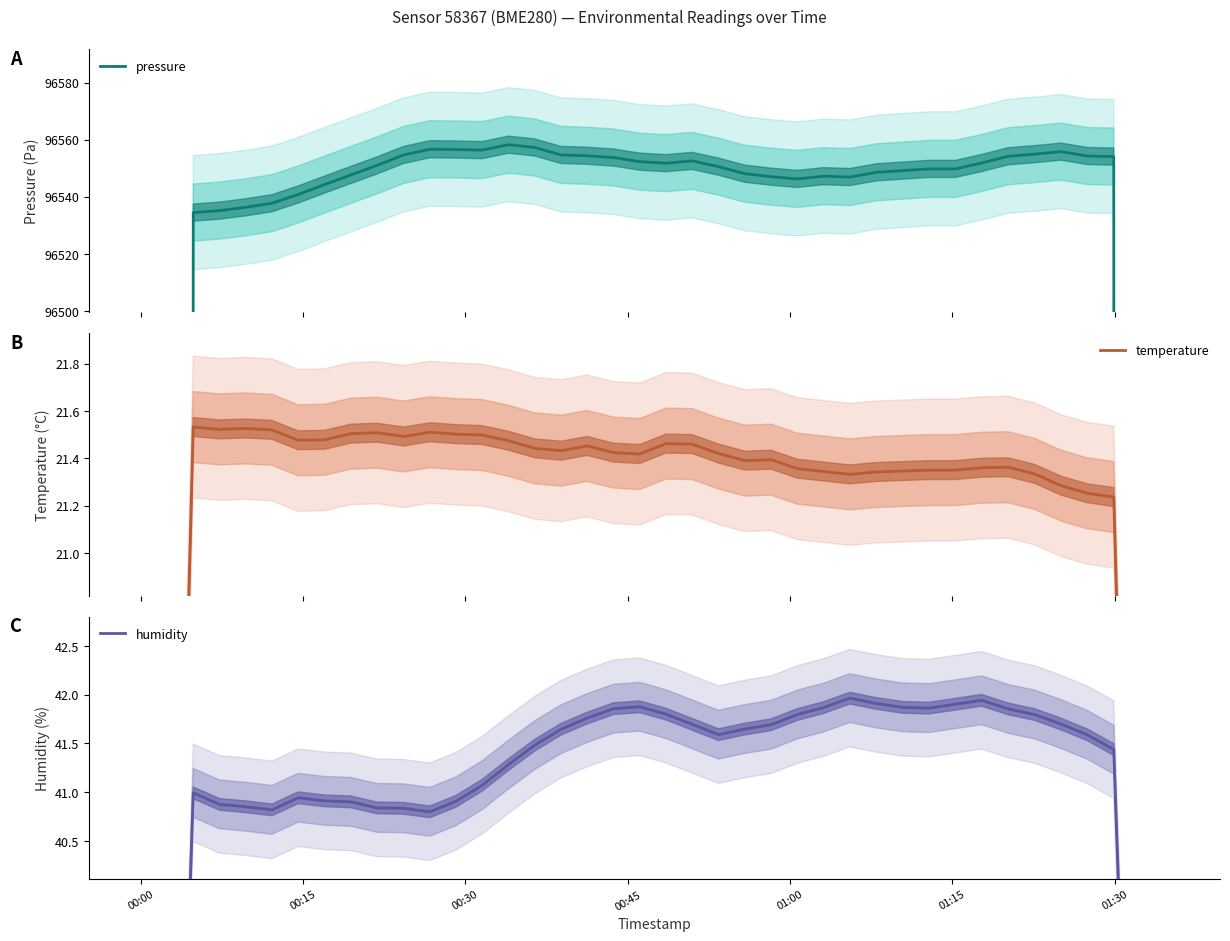

True or false: temperature and humidity cross at least once.

False